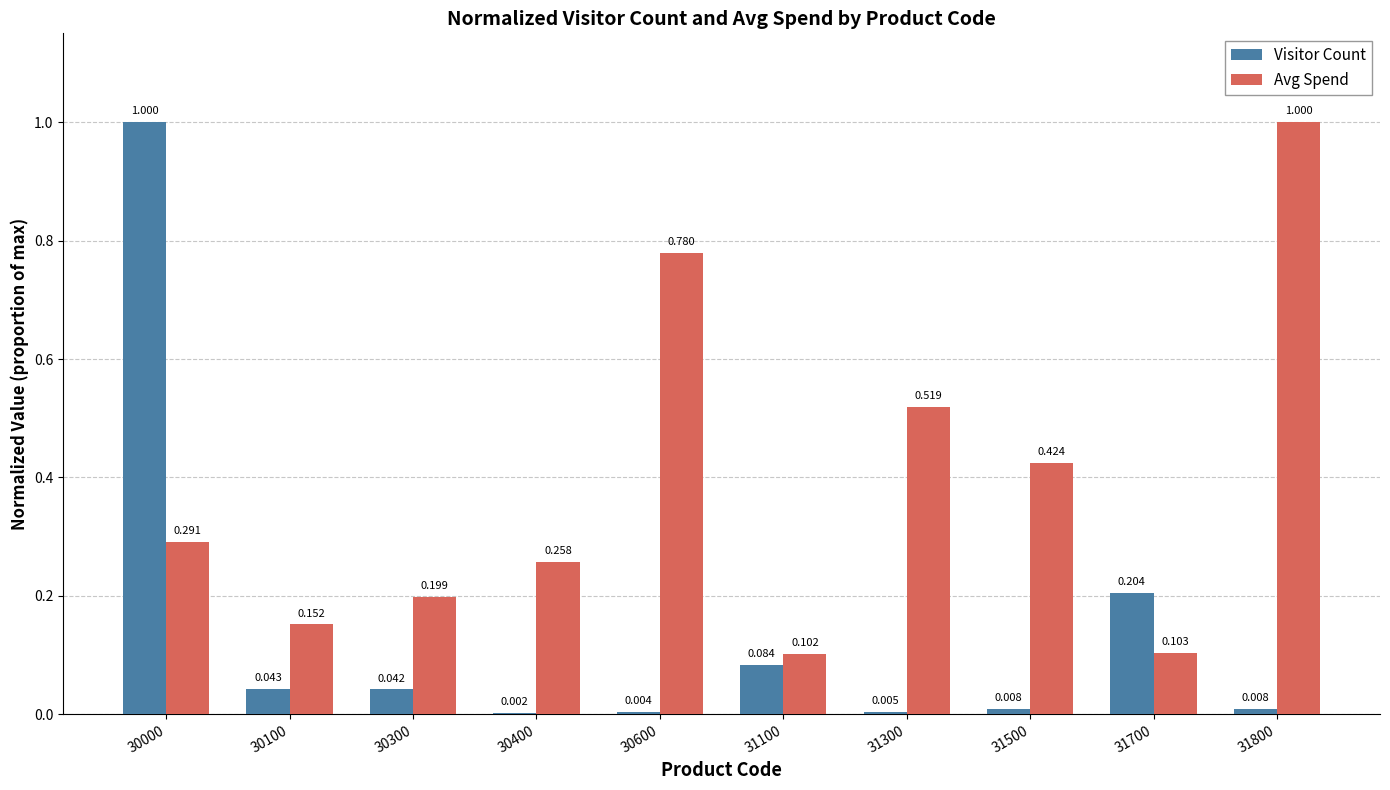

Which series changed the most between 30300 and 30600?

Avg Spend